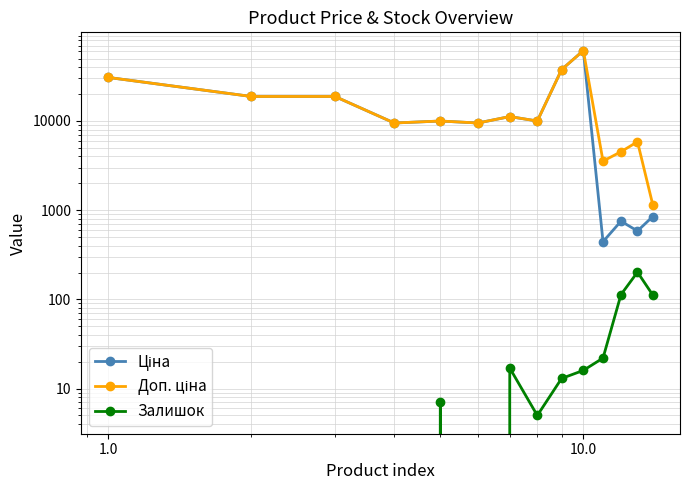

True or false: Ціна and Доп. ціна cross at least once.

False